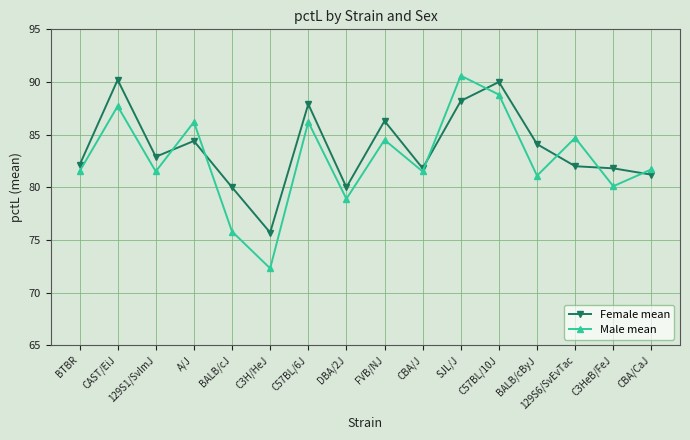

True or false: Male mean has more than 2 points higher than both neighbors.

True